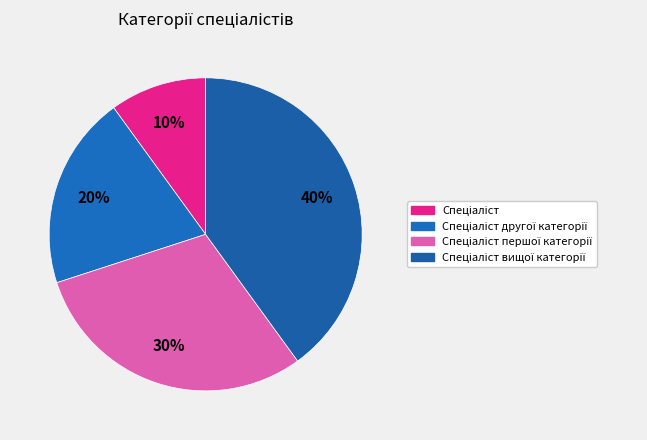

How many slices are in this pie chart?

4